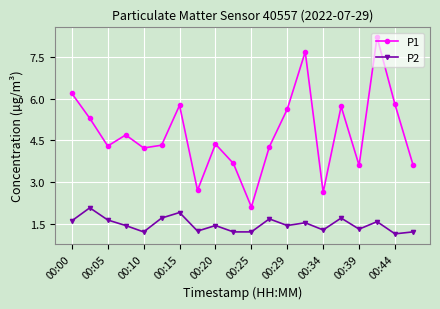

How many interior local valleys does the P1 series have?

6